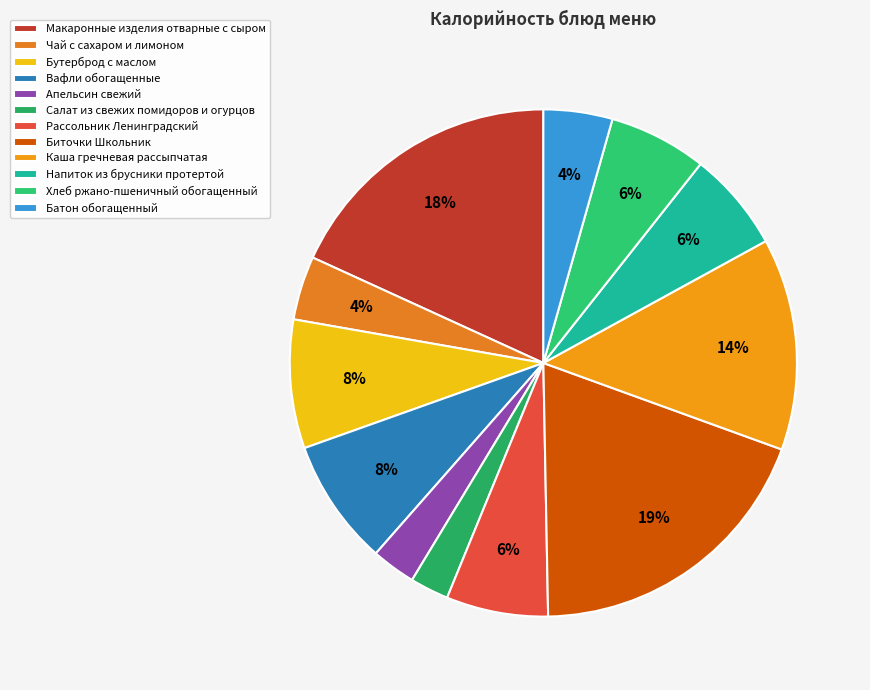

To the nearest percent, what is the average slice percentage?

8%